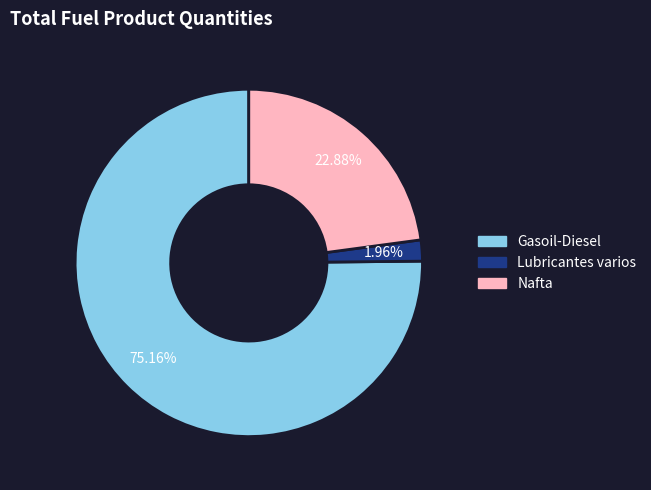

Approximately how many times larger is the value at Gasoil-Diesel compared to Lubricantes varios?

38.3